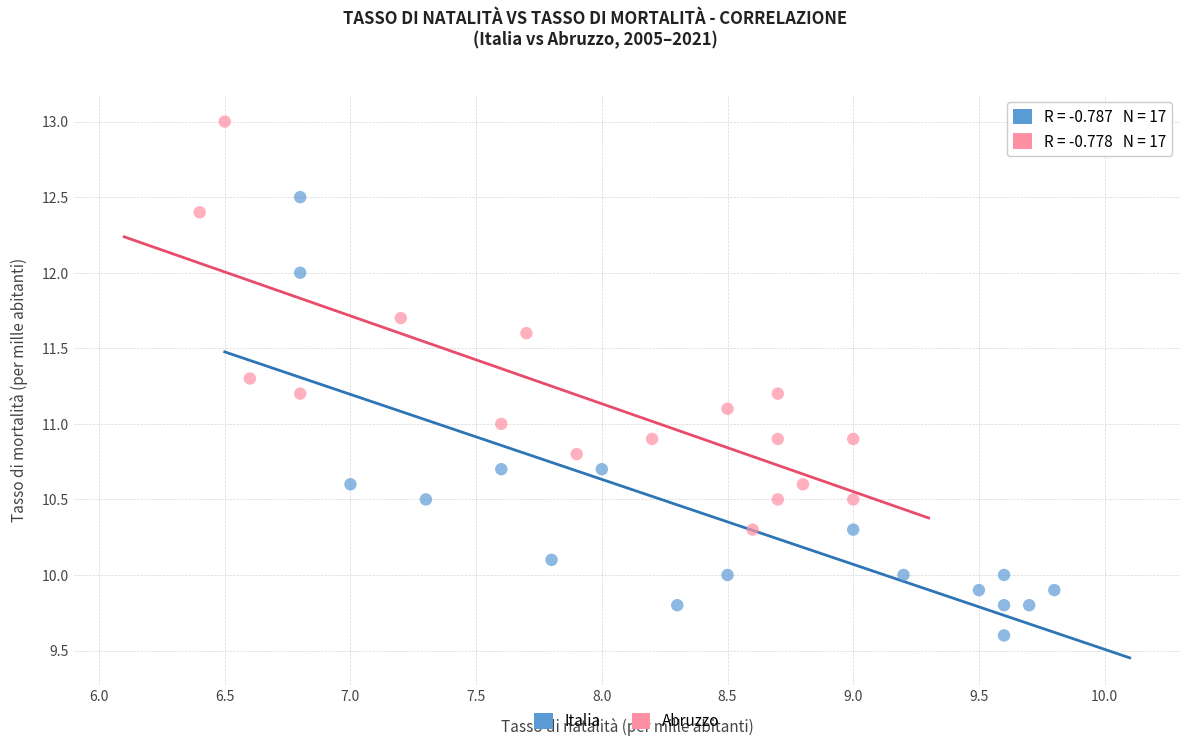

What are all the series names shown in the legend?

Italia, Abruzzo